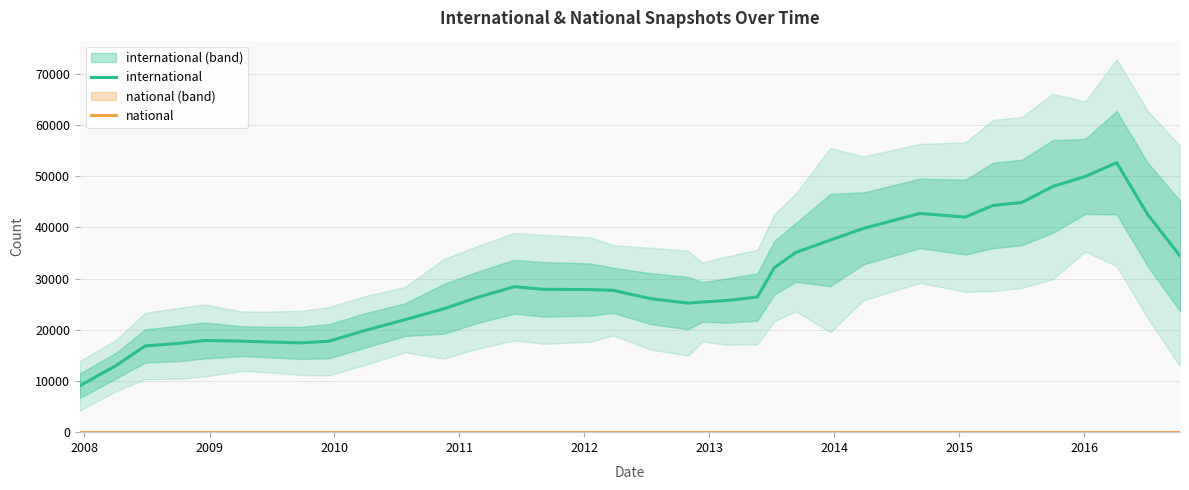

How many values in the international series are below 26405?

17